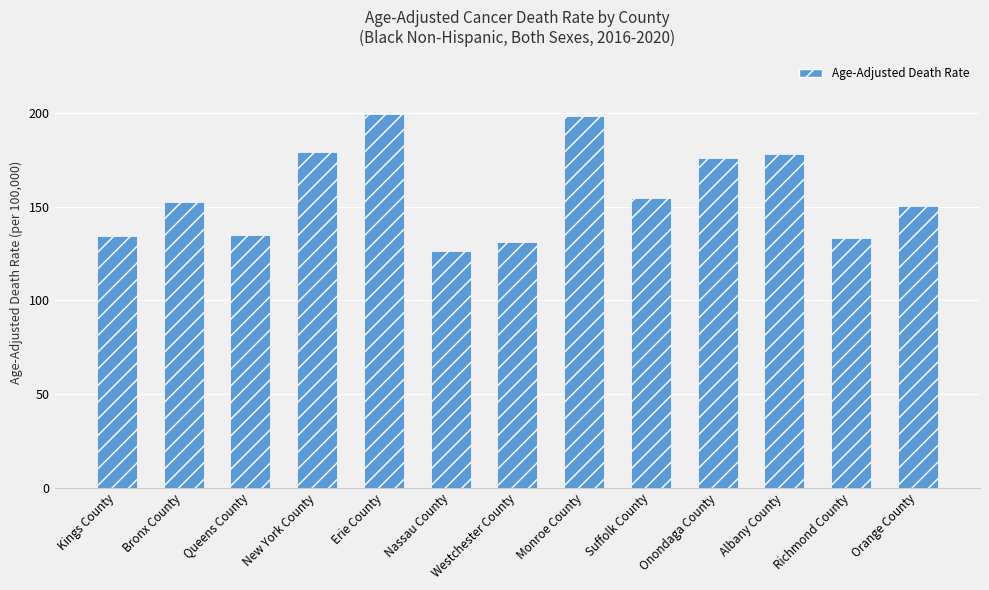

At which category does the chart reach its minimum across all series?

Nassau County